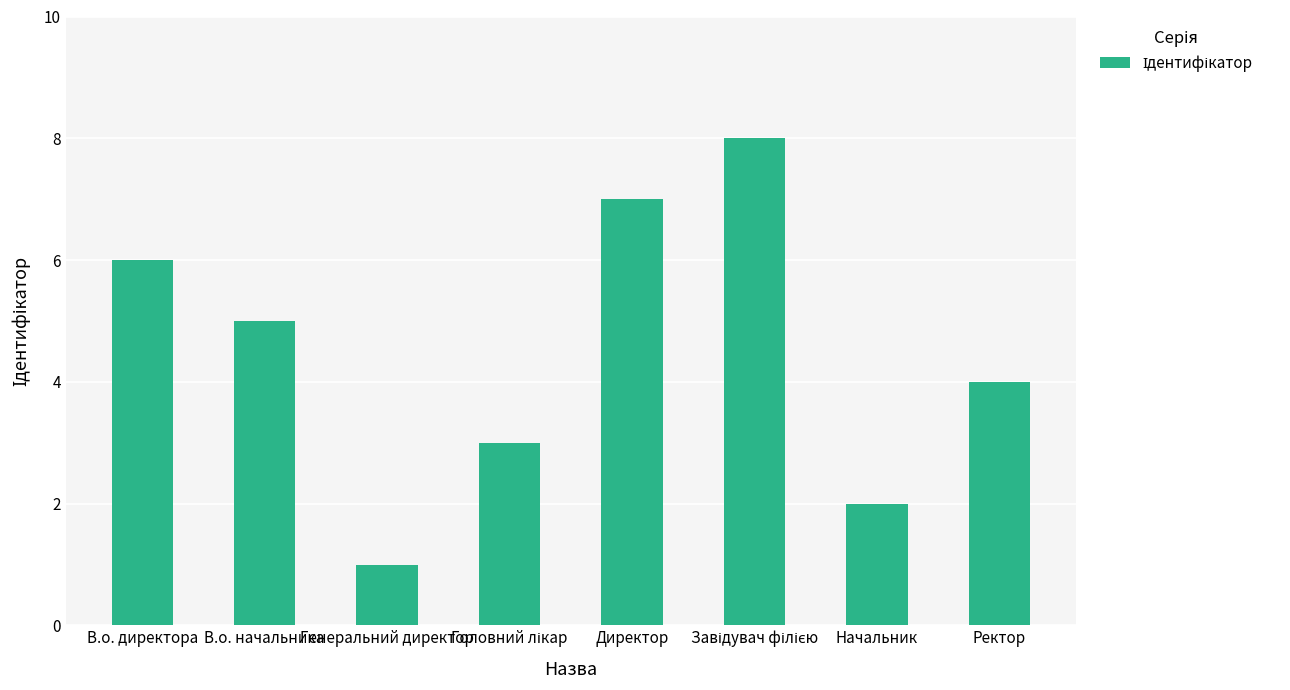

What is the difference between the maximum and minimum values?

7